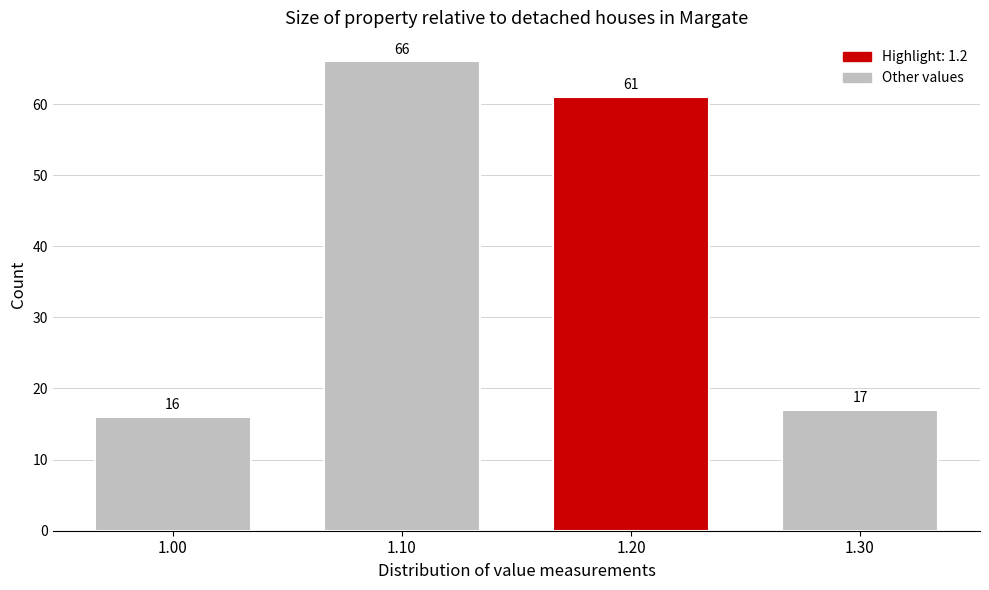

Reading left to right, list every bar in this chart as the range it spans on the x-axis followed by its height.

0.95 to 1.05: 16
1.05 to 1.15: 66
1.15 to 1.25: 61
1.25 to 1.35: 17